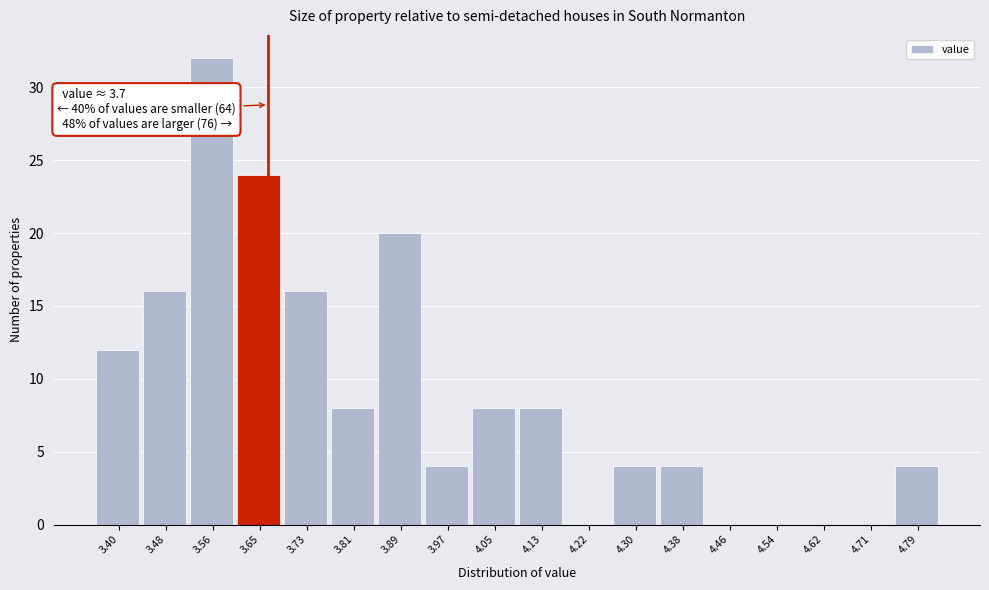

Reading right to left, extract all data points from this chart.

4.79=4	4.71=0	4.62=0	4.54=0	4.46=0	4.38=4	4.30=4	4.22=0	4.13=8	4.05=8	3.97=4	3.89=20	3.81=8	3.73=16	3.65=24	3.56=32	3.48=16	3.40=12